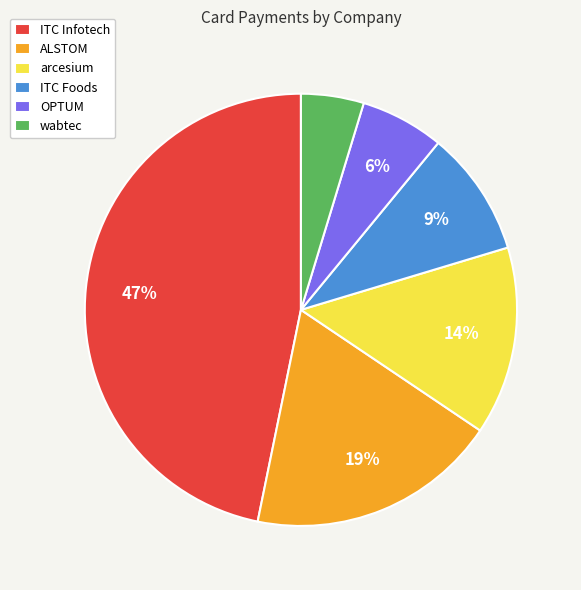

To the nearest percent, what is the difference between the largest and smallest slice percentages?

42%